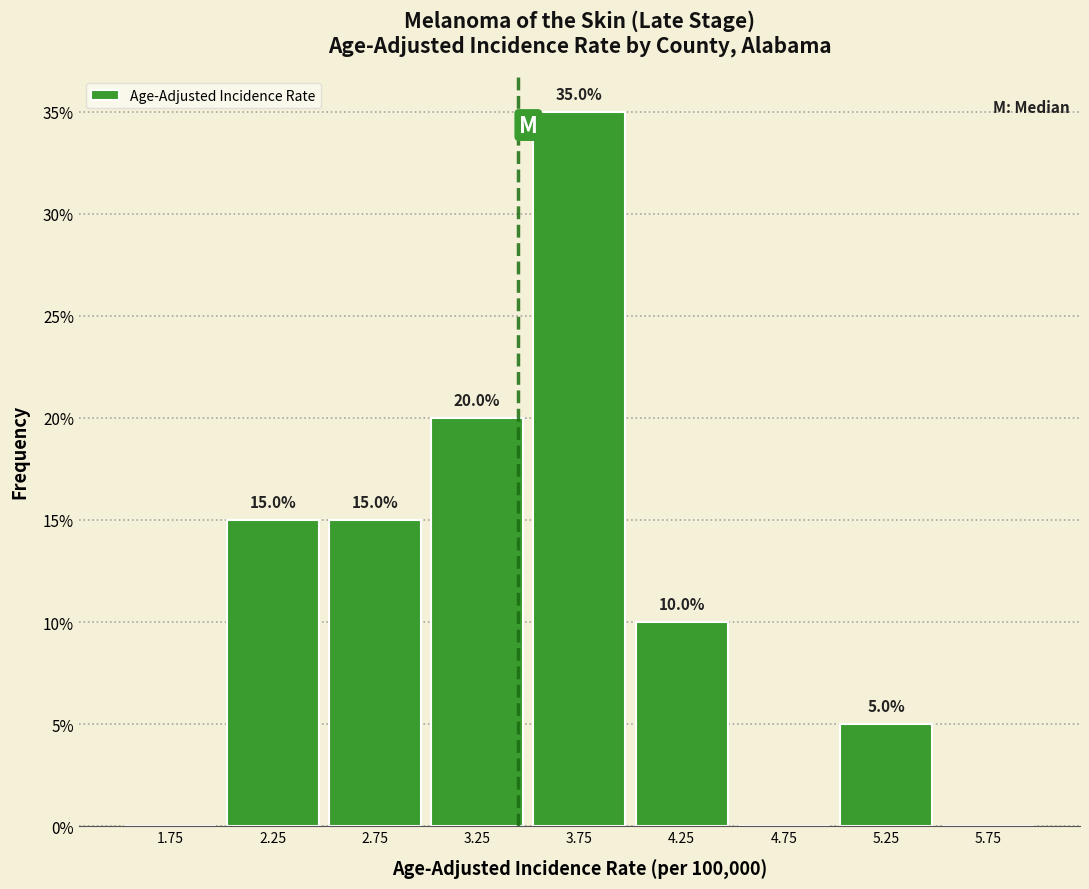

Over which range of the x-axis is the bar tallest?

3.5 to 4.0